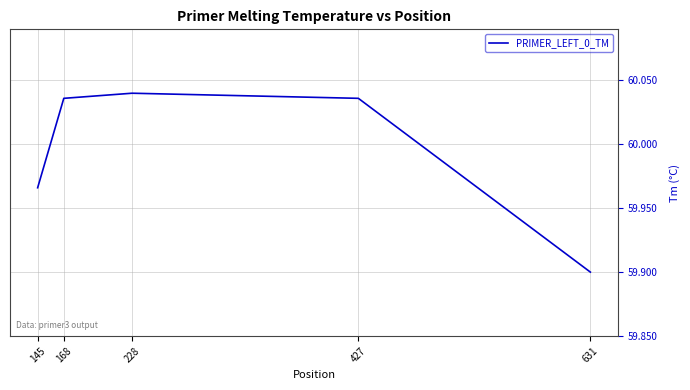

At which category does the data reach its first local peak?

228